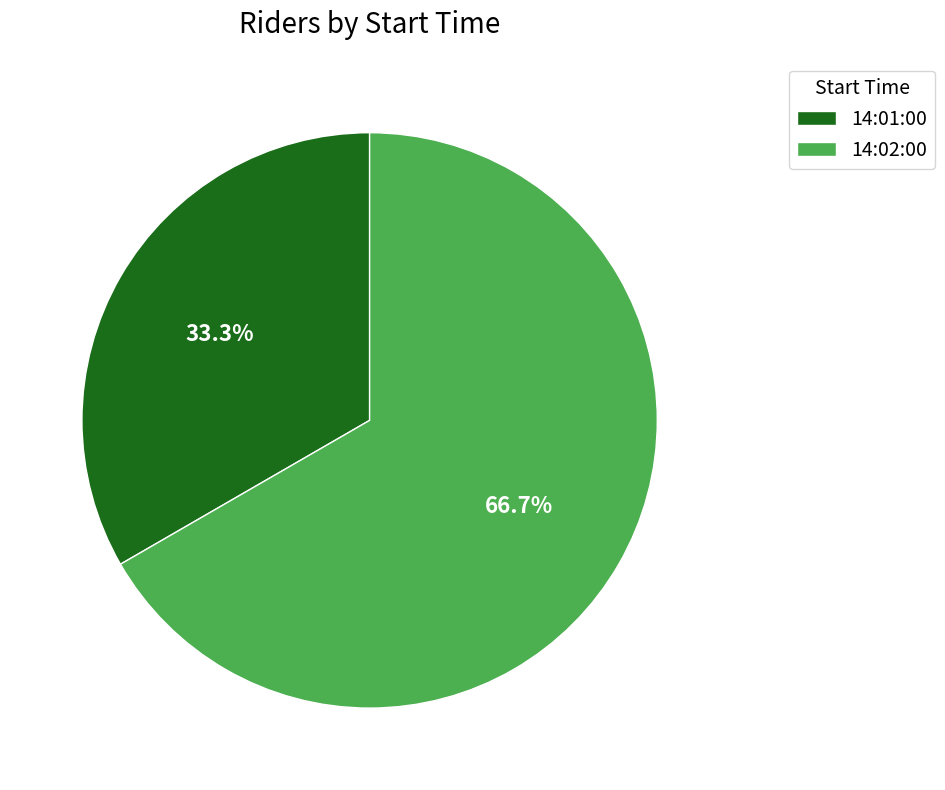

True or false: 14:01:00 accounts for 22% of the total.

False